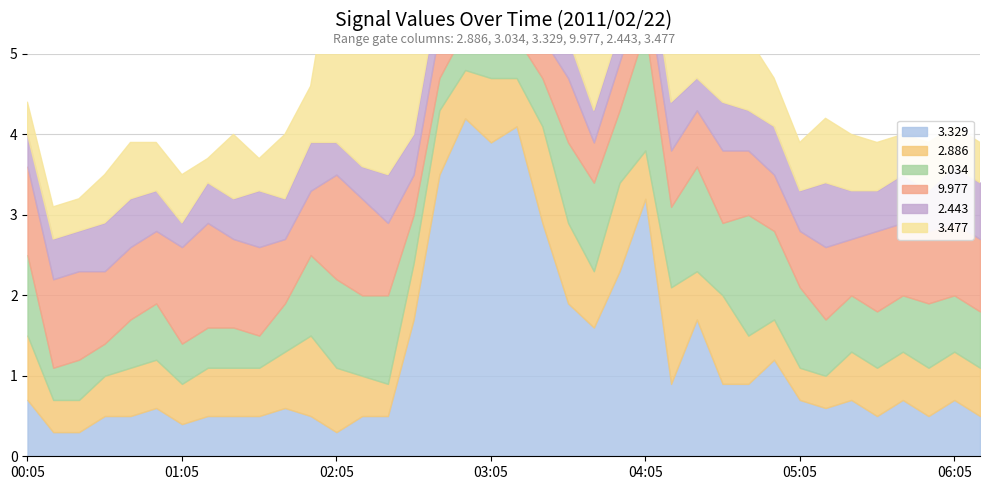

Which series has the largest total across all categories?

  3.329